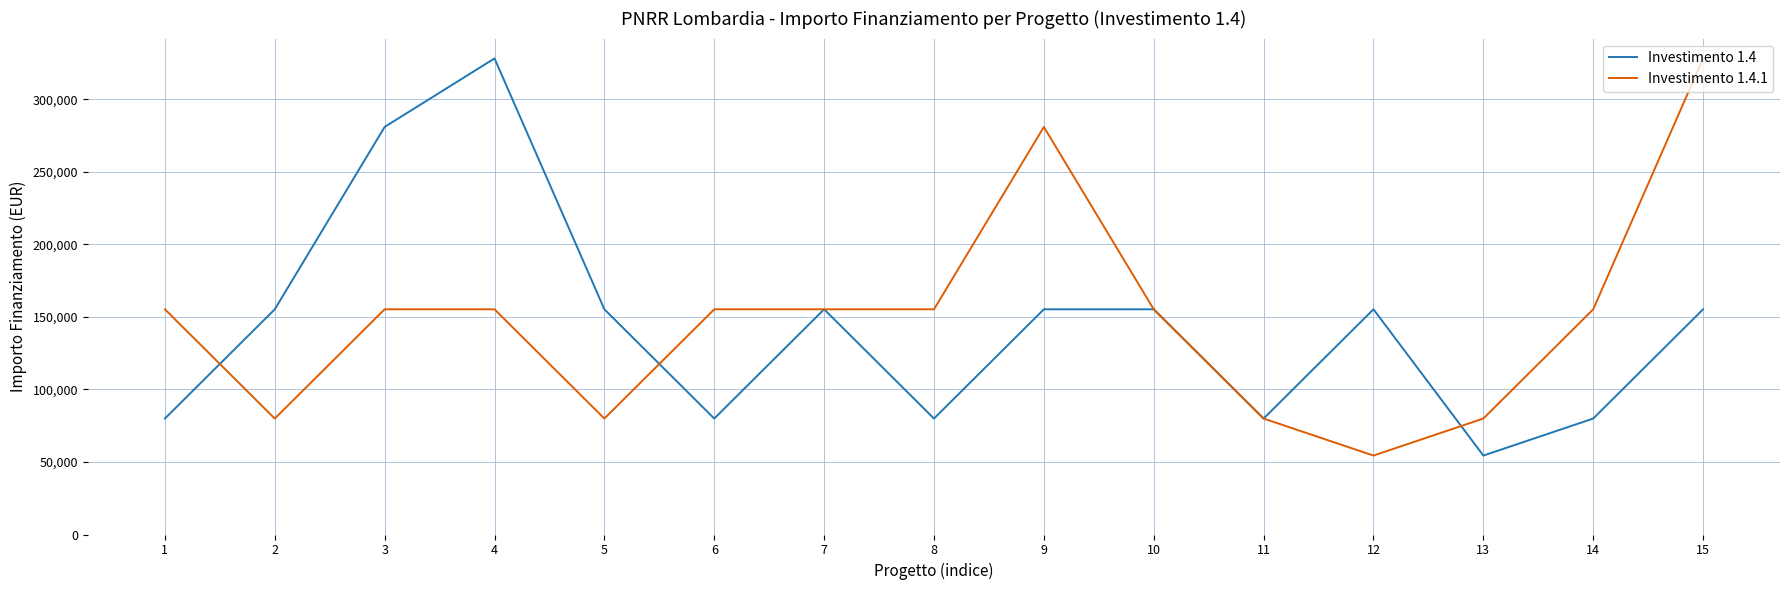

Which series has the largest total across all categories?

Investimento 1.4.1